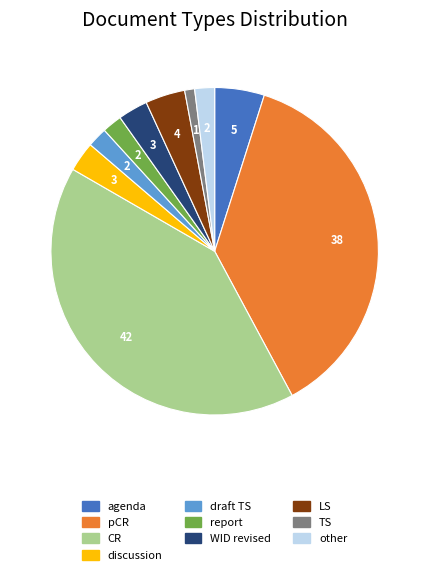

Does LS represent more than half of the total?

No